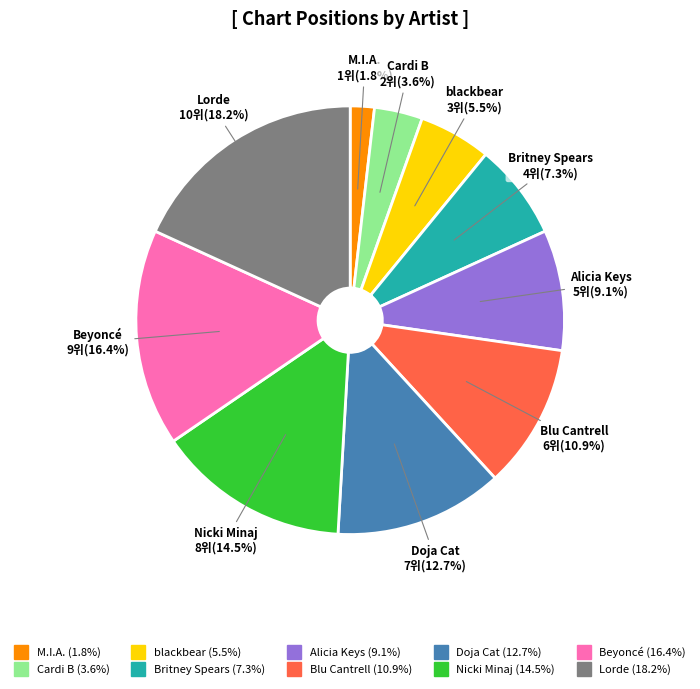

How many slices are in this pie chart?

10